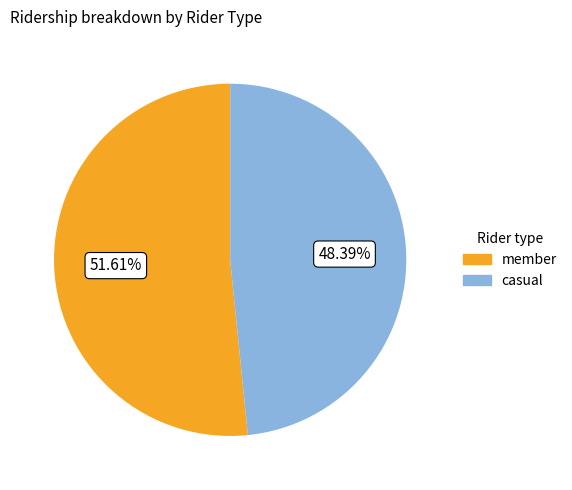

Between casual and member, which is larger?

member